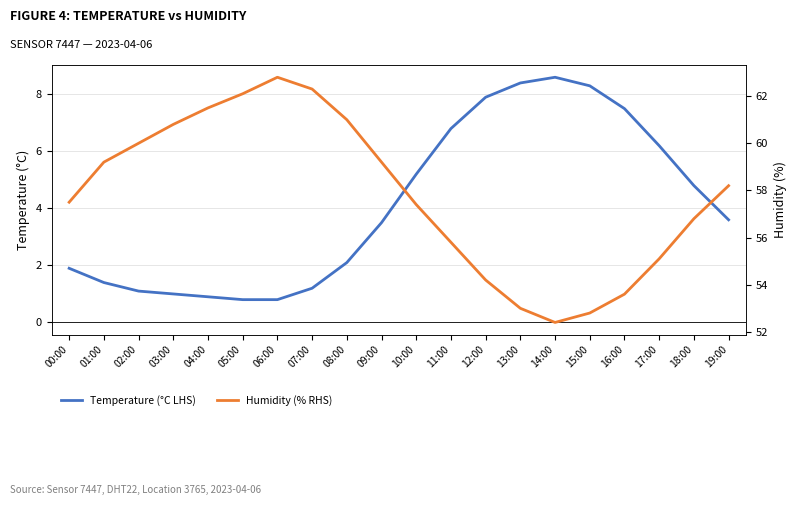

Rank the categories by Temperature (°C LHS) value from highest to lowest.

14:00, 13:00, 15:00, 12:00, 16:00, 11:00, 17:00, 10:00, 18:00, 19:00, 09:00, 08:00, 00:00, 01:00, 07:00, 02:00, 03:00, 04:00, 05:00, 06:00